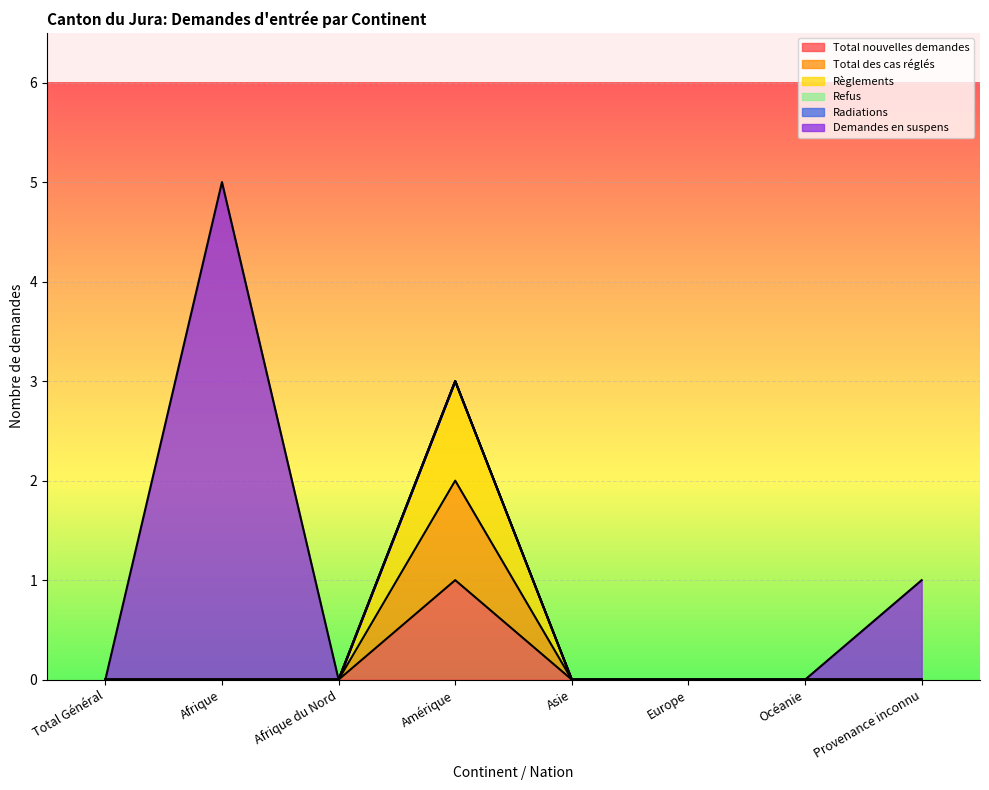

True or false: Total nouvelles demandes and Total des cas réglés cross at least once.

False